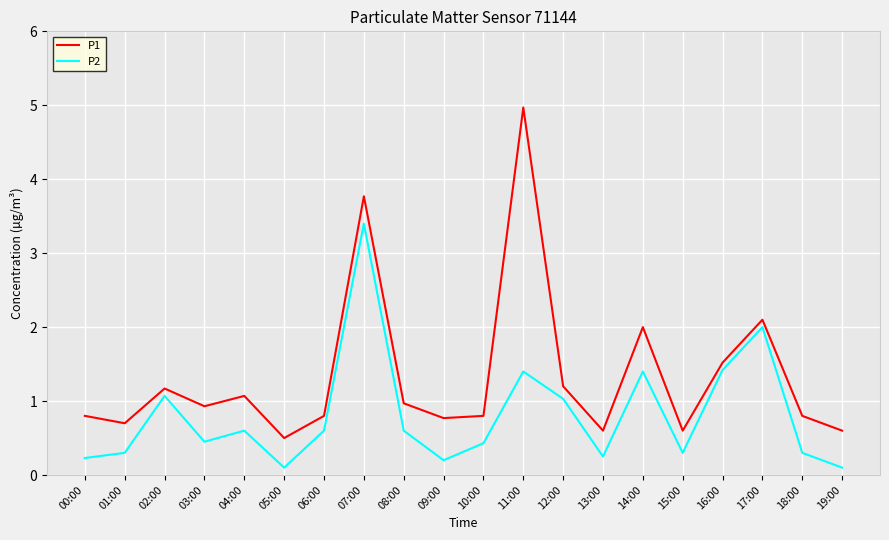

What is the sum of all P1 values?

26.7